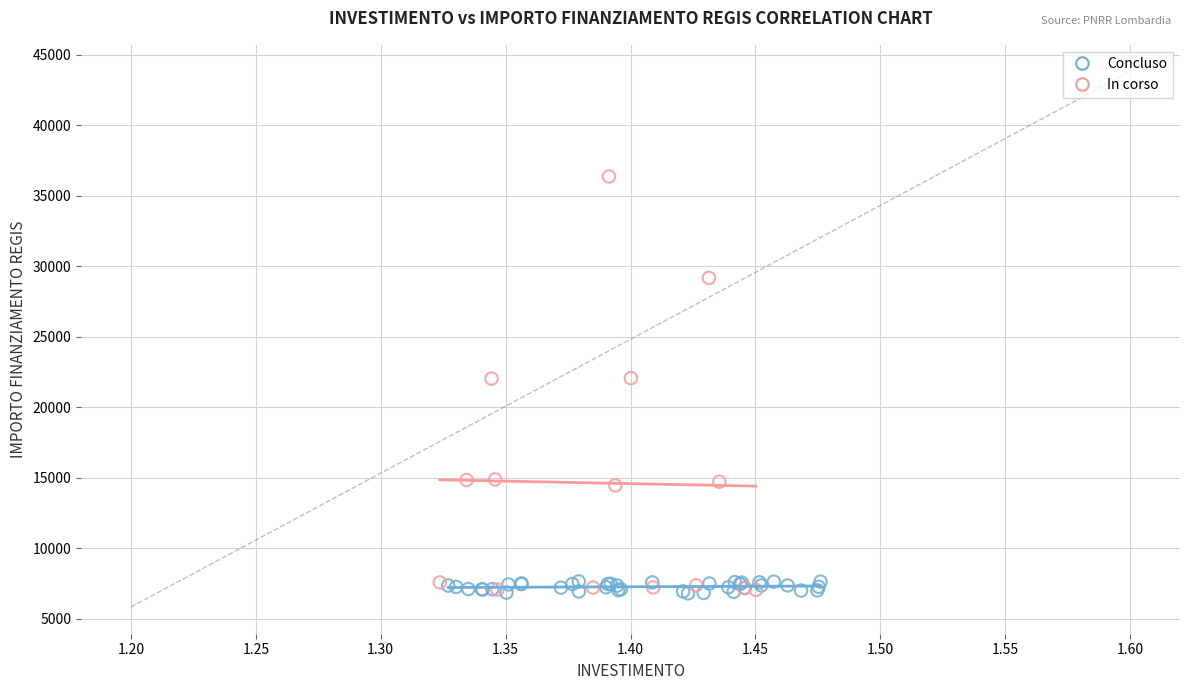

Which series contains the highest Y value?

In corso